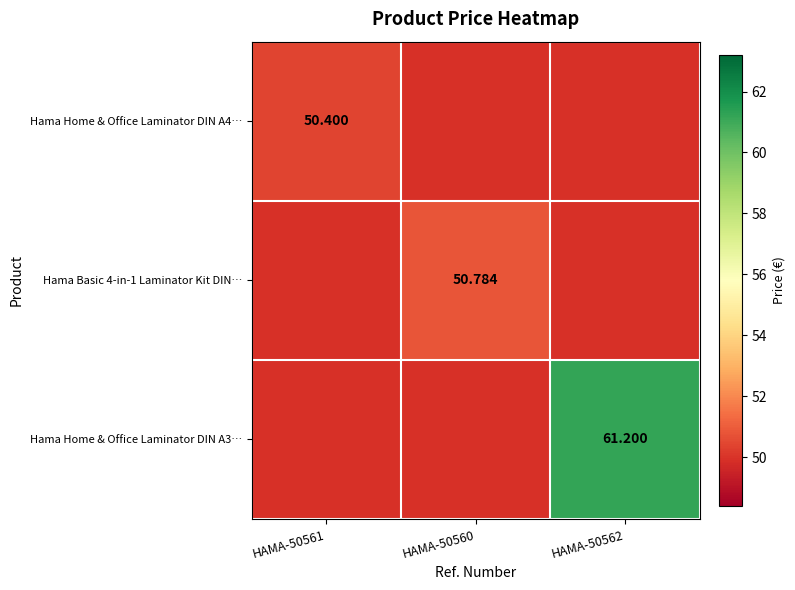

At which category does the chart reach its peak across all series?

HAMA-50562